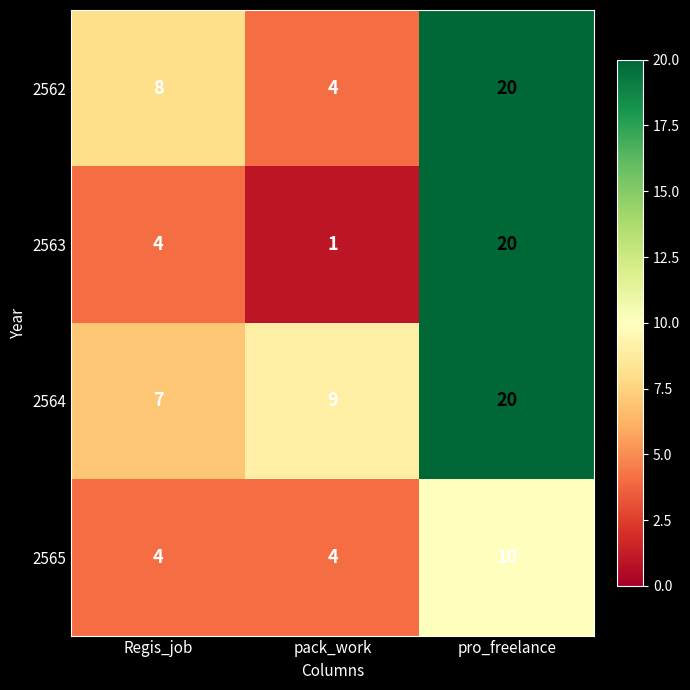

At how many categories does at least one series exceed 17?

1